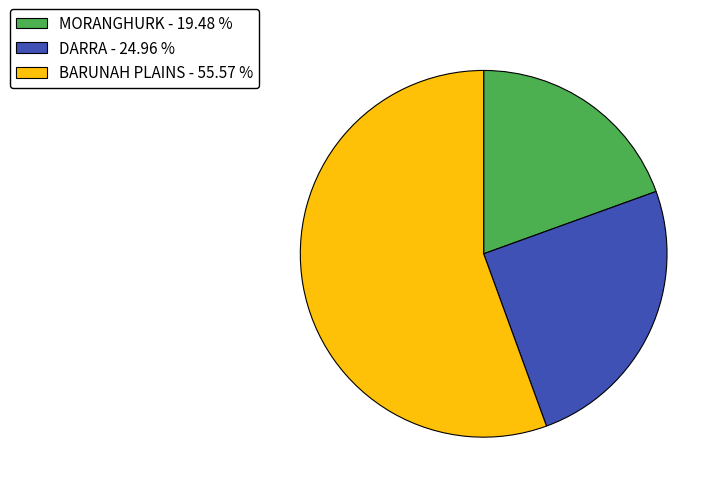

Do BARUNAH PLAINS - 55.57 % and DARRA - 24.96 % together represent more than half of the pie?

Yes